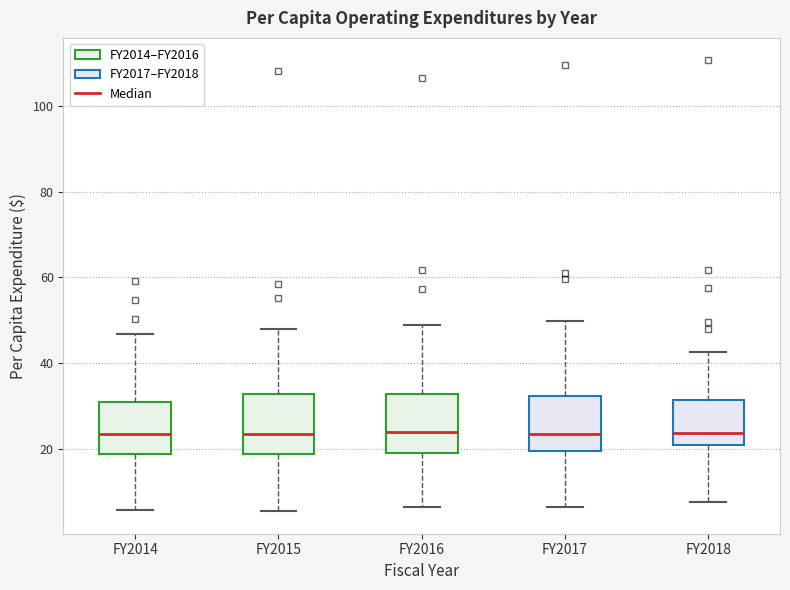

Reading left to right, transcribe this box plot: for each box, give where its median line is, the range the box spans, and where its two whiskers end, as read against the y-axis. The values are not printed on the chart, so give them approximately, as read against the axis.

FY2014: median 24, box 18 to 30, whiskers 6 to 46
FY2015: median 24, box 18 to 32, whiskers 6 to 48
FY2016: median 24, box 20 to 32, whiskers 6 to 48
FY2017: median 24, box 20 to 32, whiskers 6 to 50
FY2018: median 24, box 20 to 32, whiskers 8 to 42